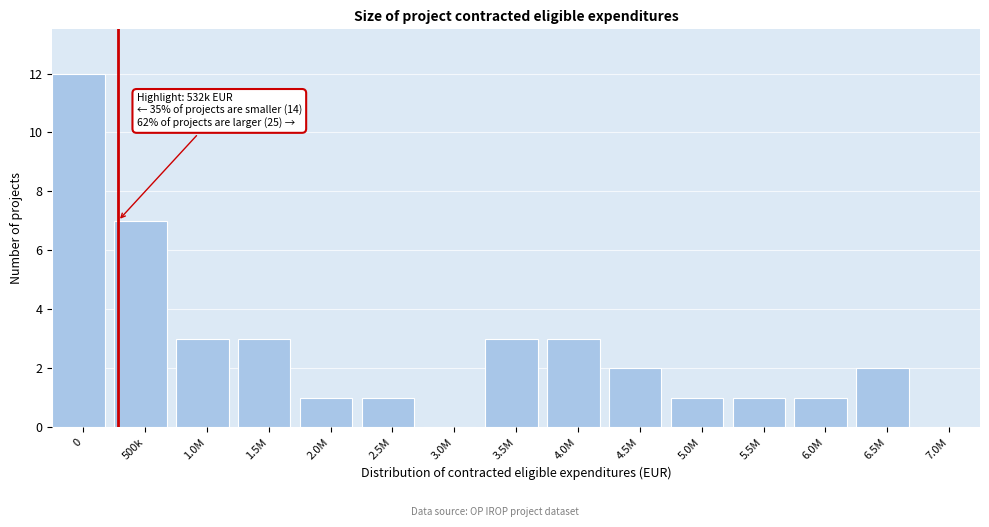

Reading right to left, list all the values displayed in this chart.

7.0M=0	6.5M=2	6.0M=1	5.5M=1	5.0M=1	4.5M=2	4.0M=3	3.5M=3	3.0M=0	2.5M=1	2.0M=1	1.5M=3	1.0M=3	500k=7	0=12